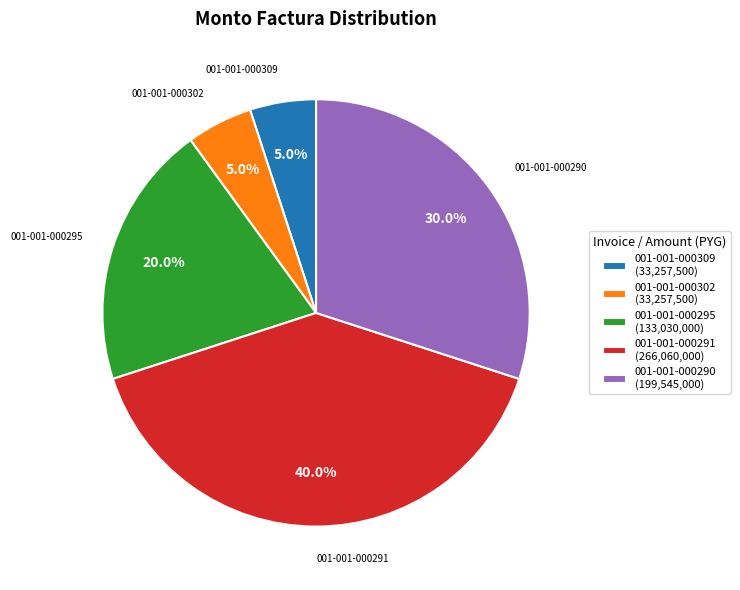

Between 001-001-000295 and 001-001-000291, which is larger?

001-001-000291